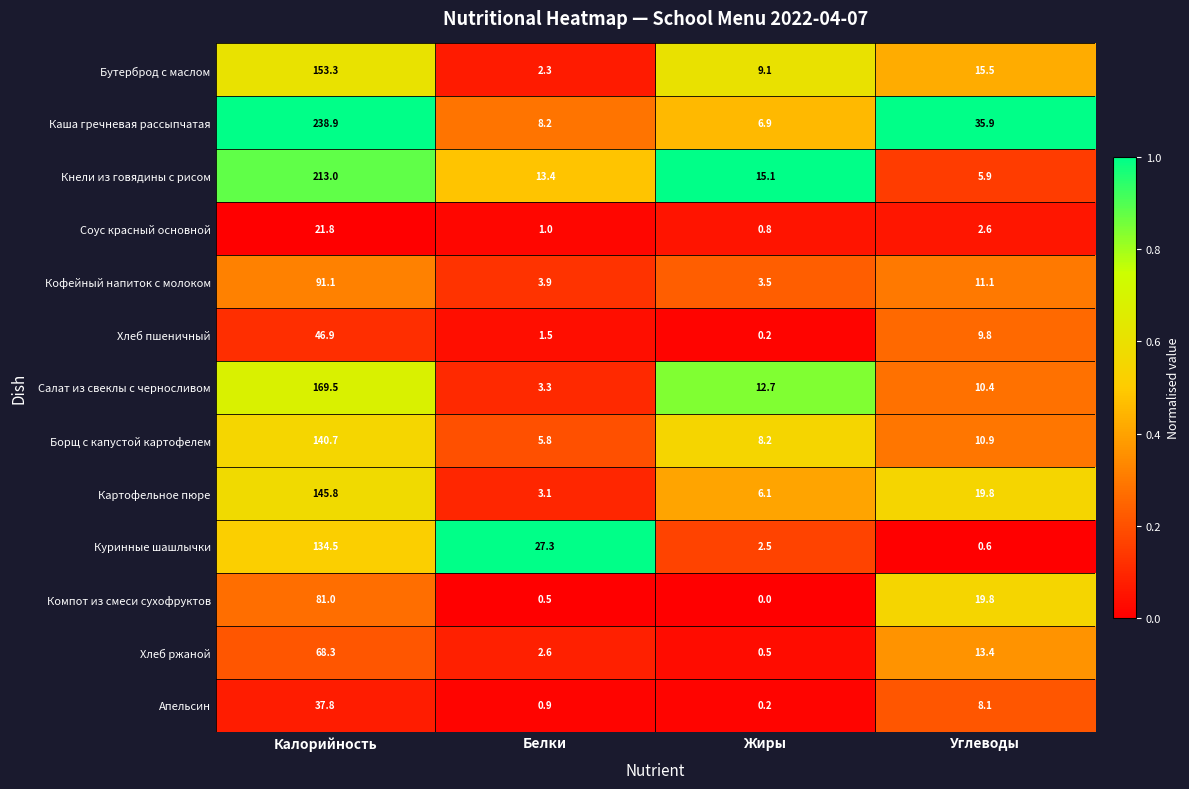

What is the difference between the Картофельное пюре values at Жиры and Калорийность?

139.7